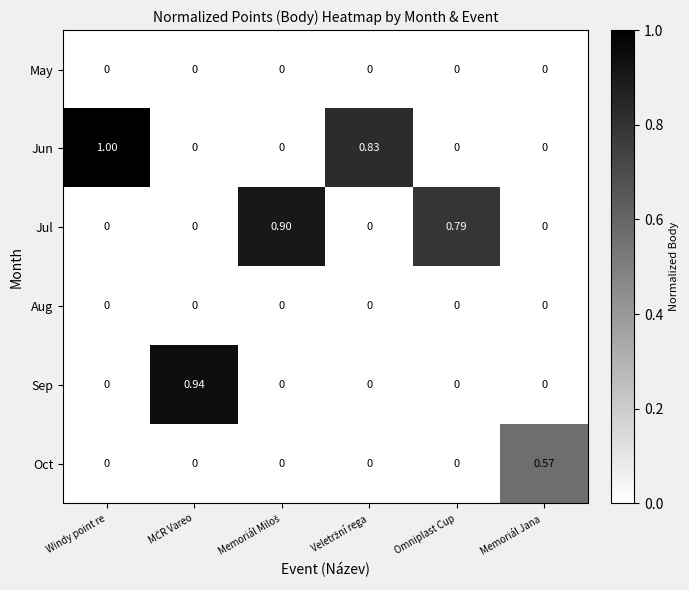

Which series has the largest range (max minus min)?

Jun